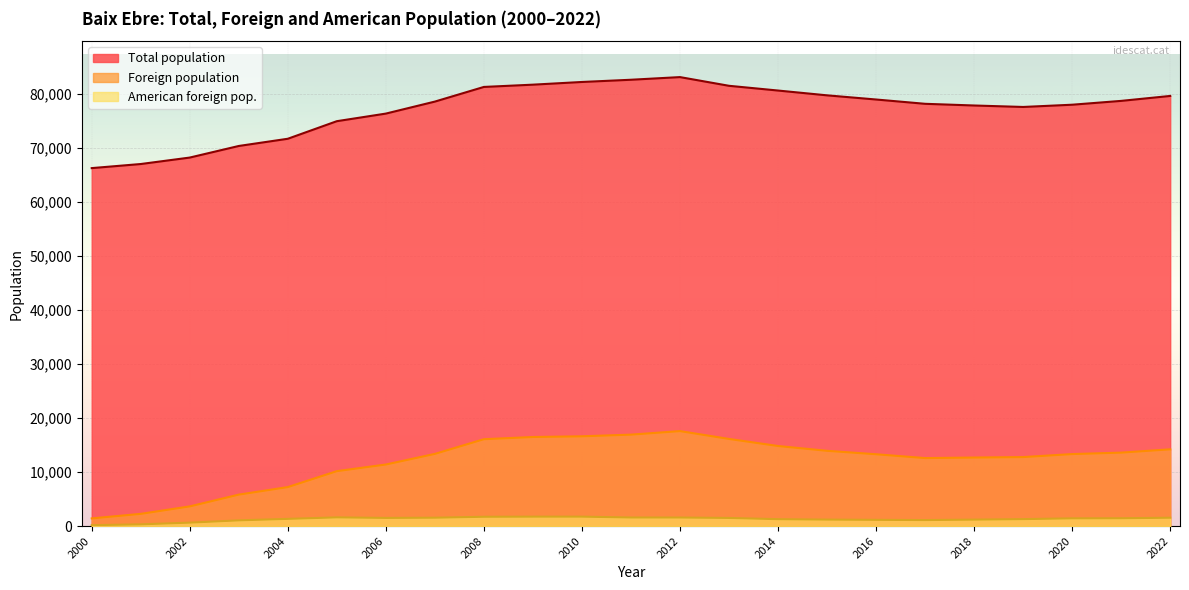

How many data points in Total population are less than 78590?

11